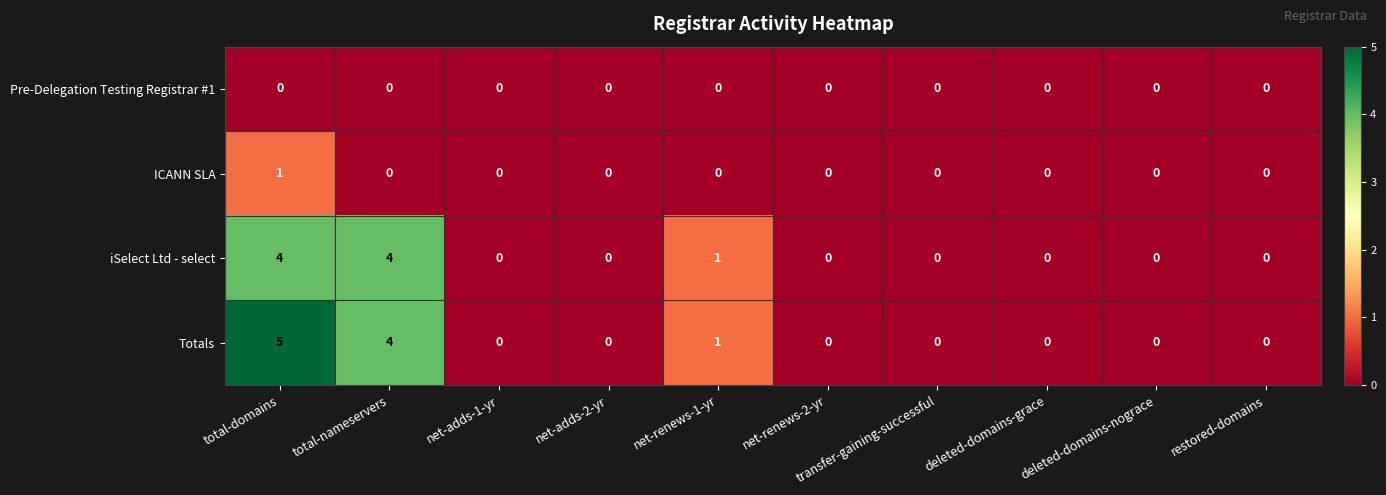

The value of Totals at net-adds-1-yr is 0. True or false?

True